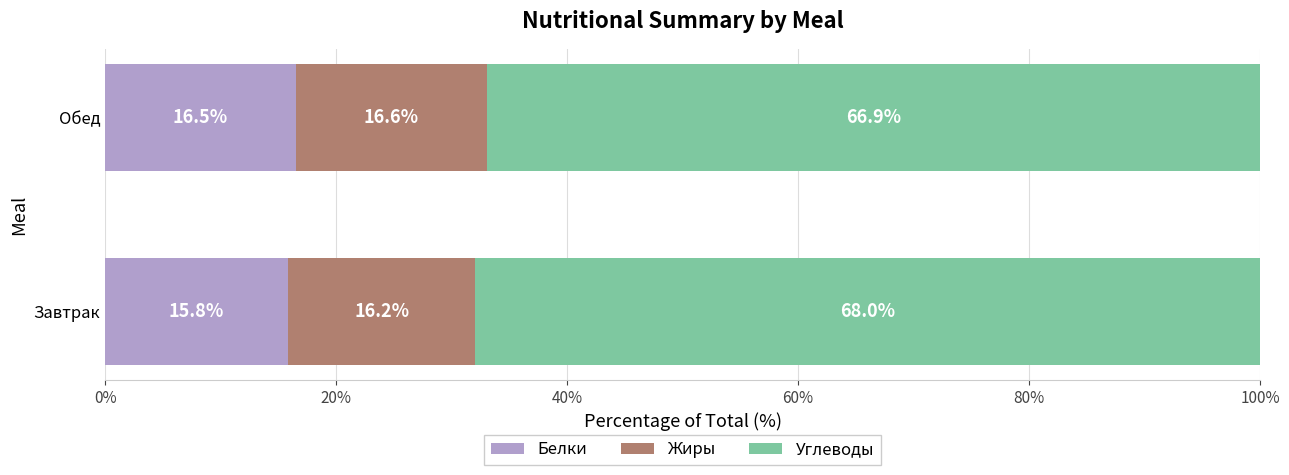

What is the difference between the Белки values at Обед and Завтрак?

0.7